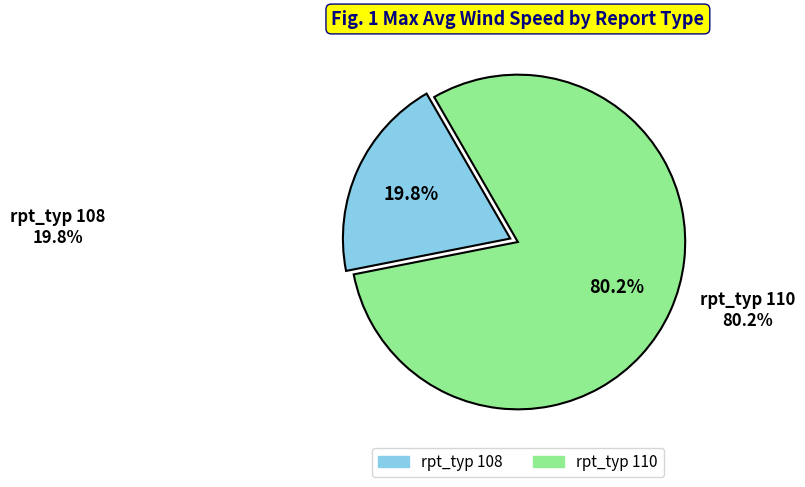

Is there any slice that represents more than half of the pie?

Yes